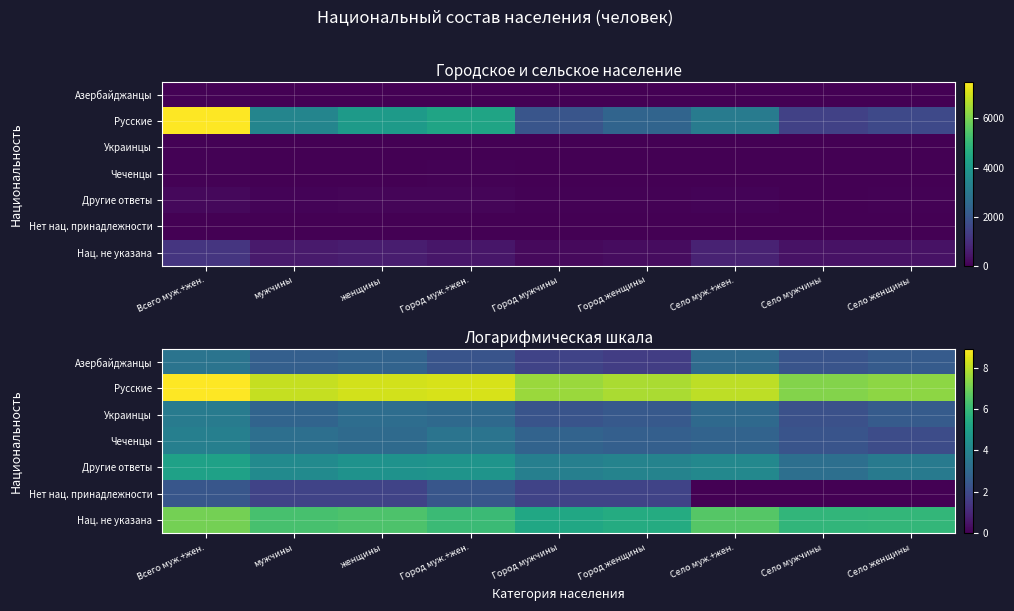

True or false: Другие ответы has a value of 7.5 at женщины.

False